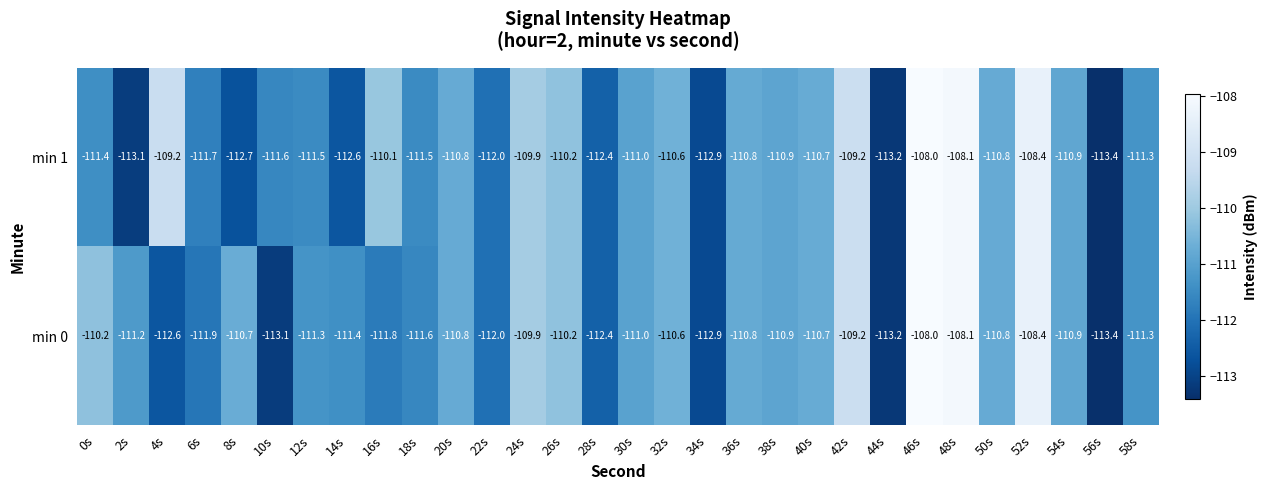

List the series in order of their overall mean, lowest first.

min 0, min 1